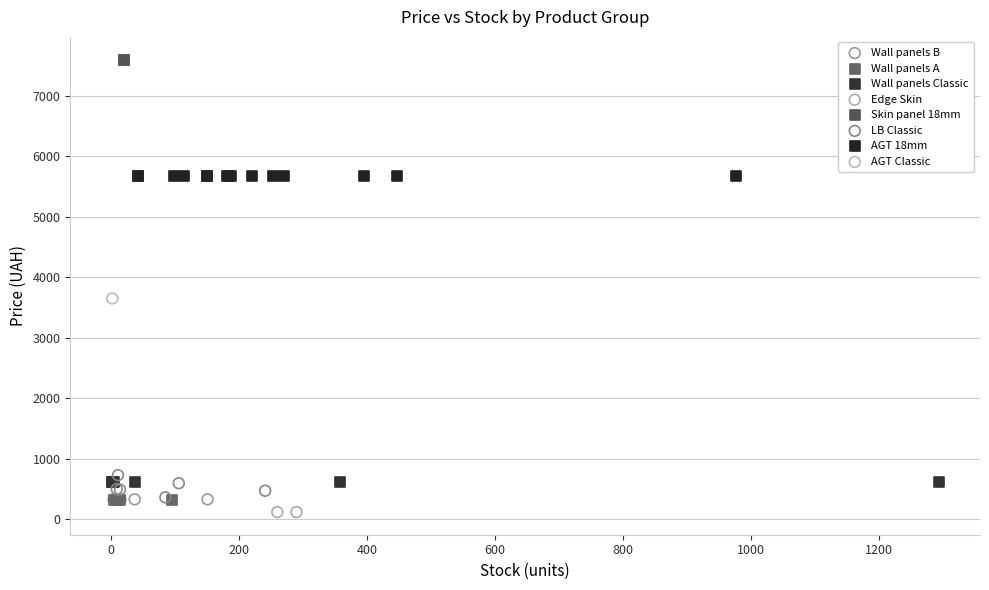

What are all the series names shown in the legend?

Wall panels B, Wall panels A, Wall panels Classic, Edge Skin, Skin panel 18mm, LB Classic, AGT 18mm, AGT Classic